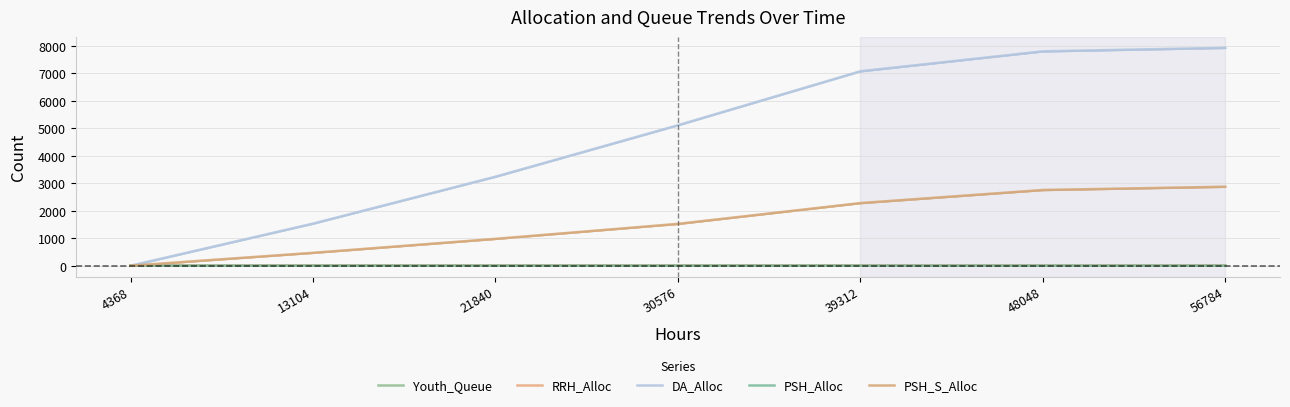

What are all the series names shown in the legend?

Youth_Queue, RRH_Alloc, DA_Alloc, PSH_Alloc, PSH_S_Alloc